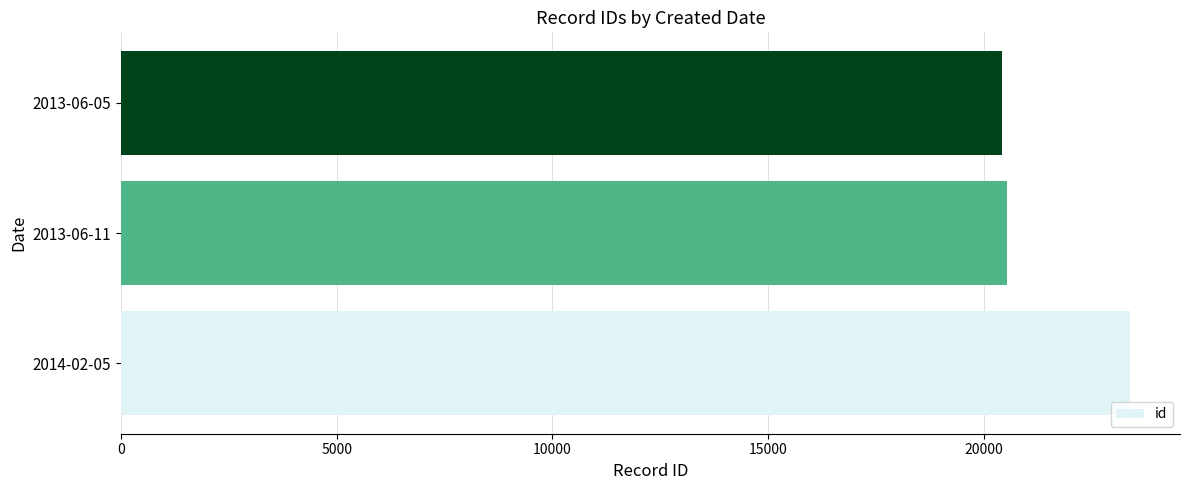

Reading bottom to top, extract all data points from this chart.

23372	20530	20418